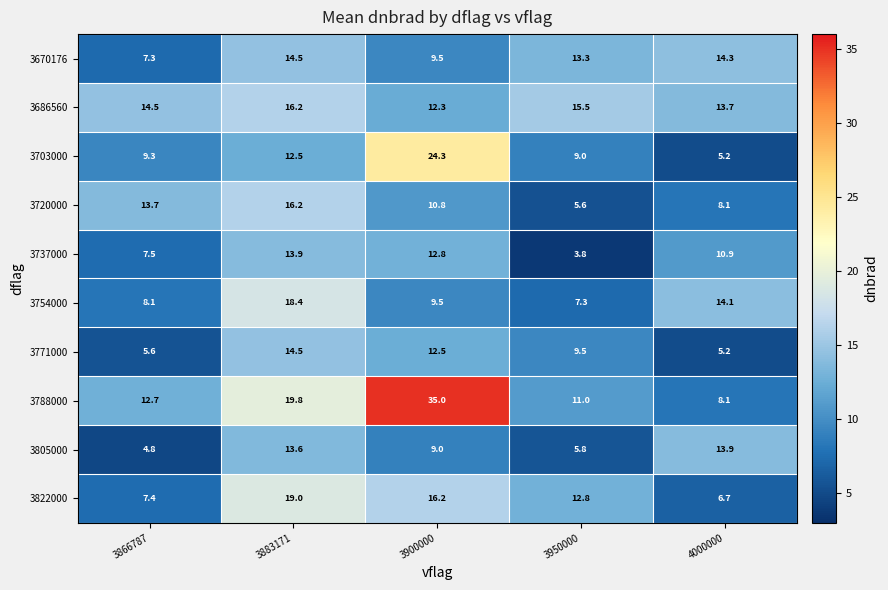

Which category has the lowest value across all series?

3950000